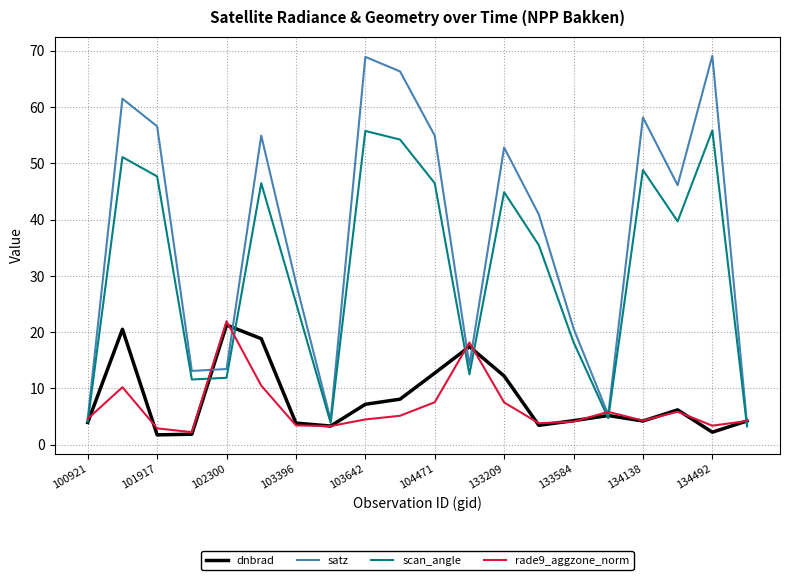

Which series has the widest spread of values?

satz